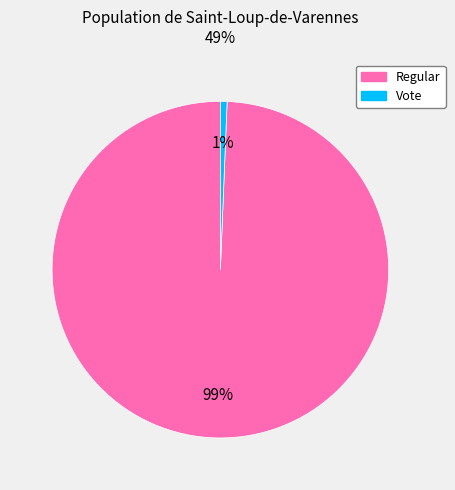

True or false: Vote accounts for 11% of the total.

False